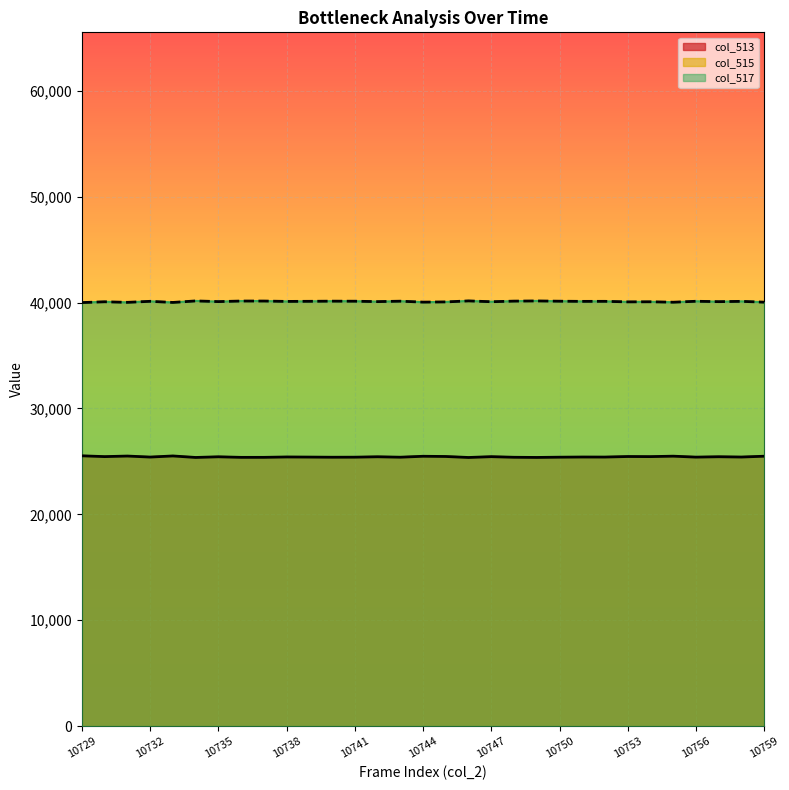

At how many categories does at least one series exceed 27430?

31